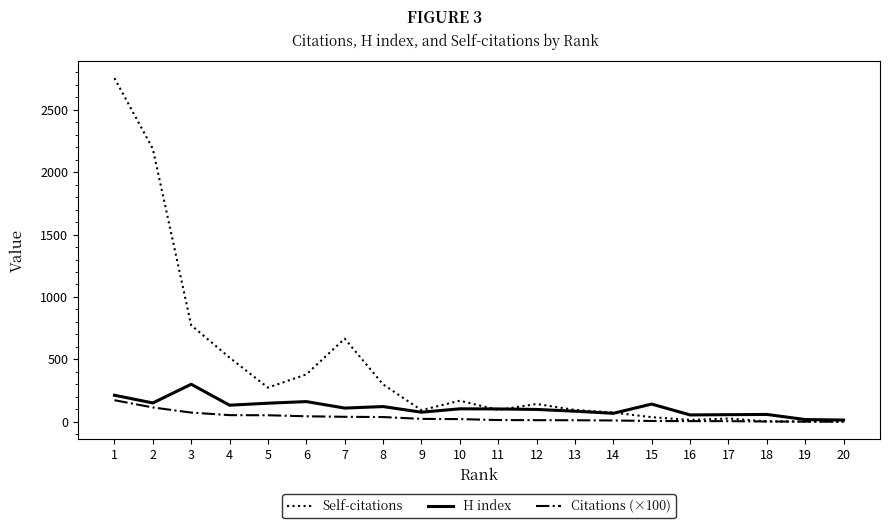

What is the total value across all series at 9?

190.3